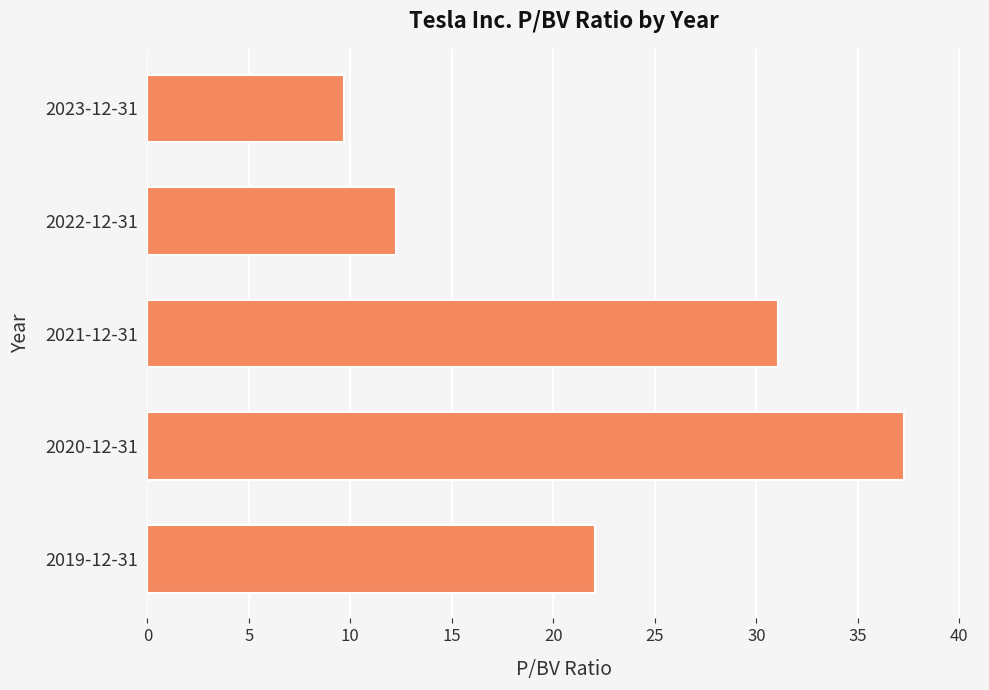

What is the label of the 4th bar from the top?

2020-12-31